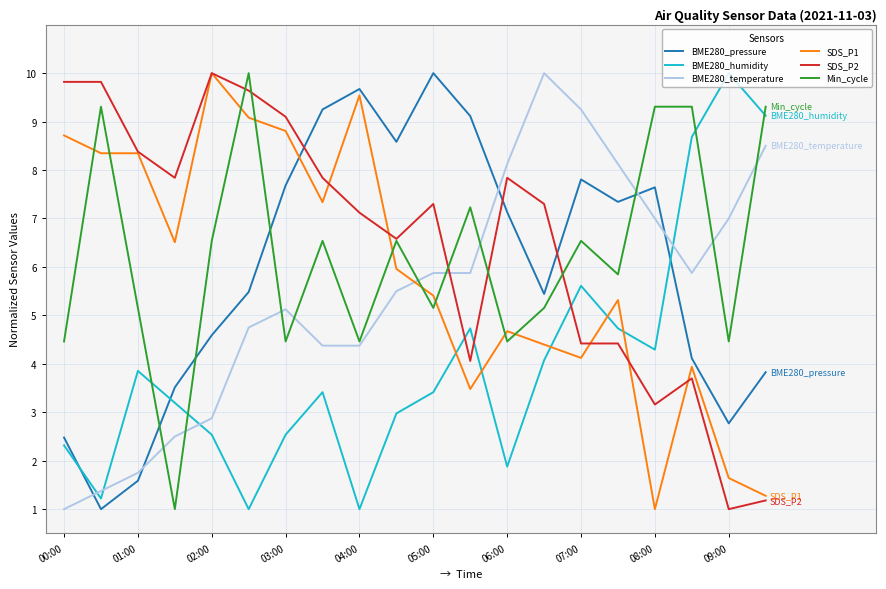

After their last crossing, which series has the higher values: SDS_P2 or BME280_pressure?

BME280_pressure